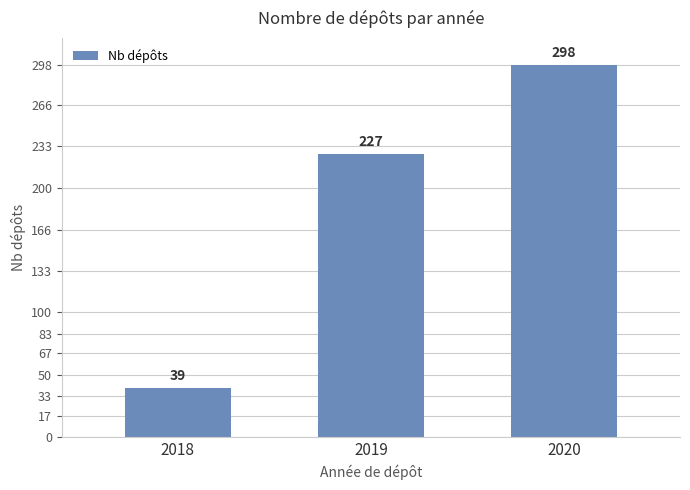

At which category does the chart reach its minimum across all series?

2018